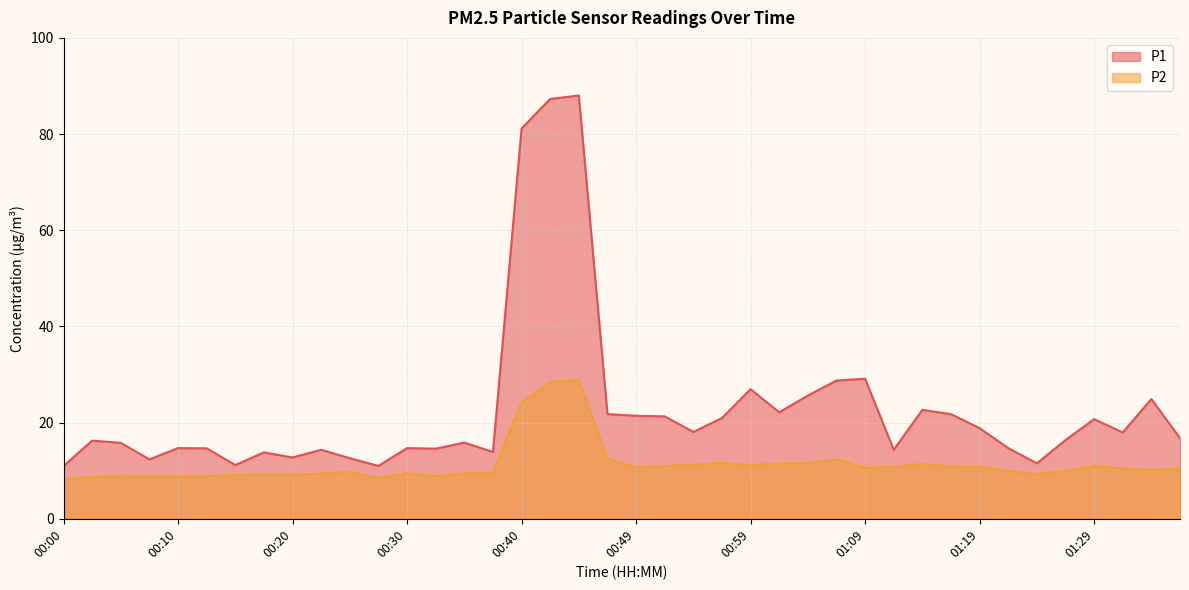

True or false: P2 has a value of 9.2 at 00:17.

True